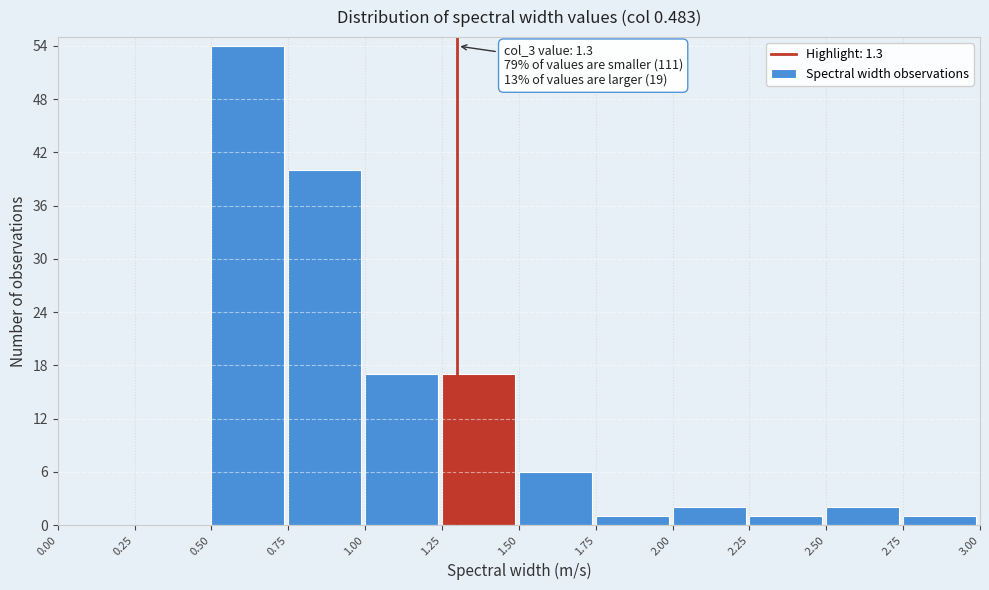

Over which range of the x-axis is the bar tallest?

0.50 to 0.75